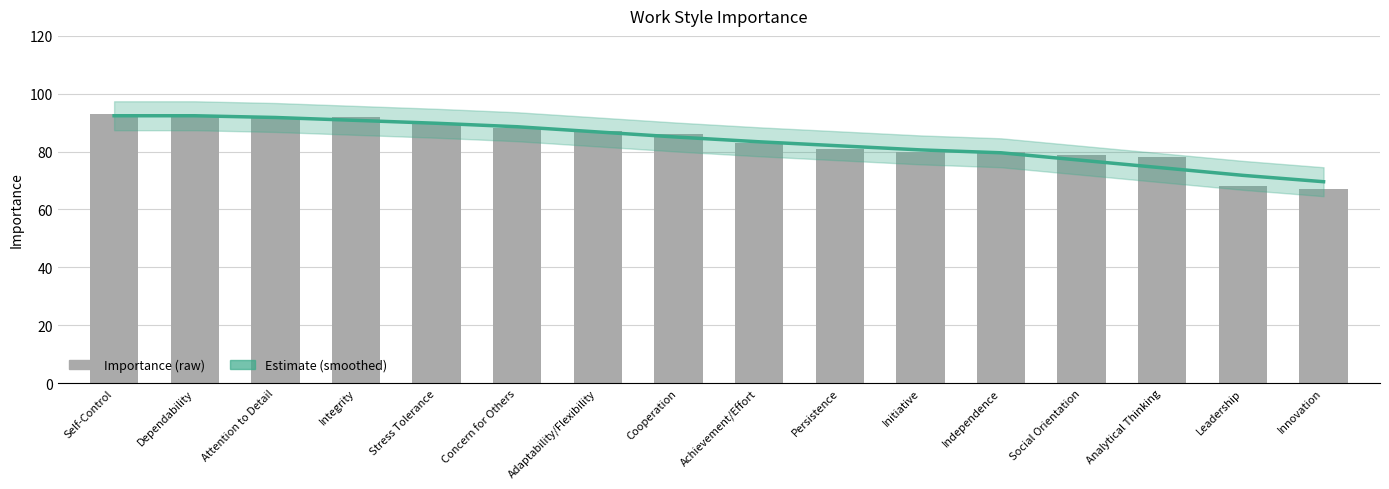

What is the label of the 6th bar from the left?

Concern for Others